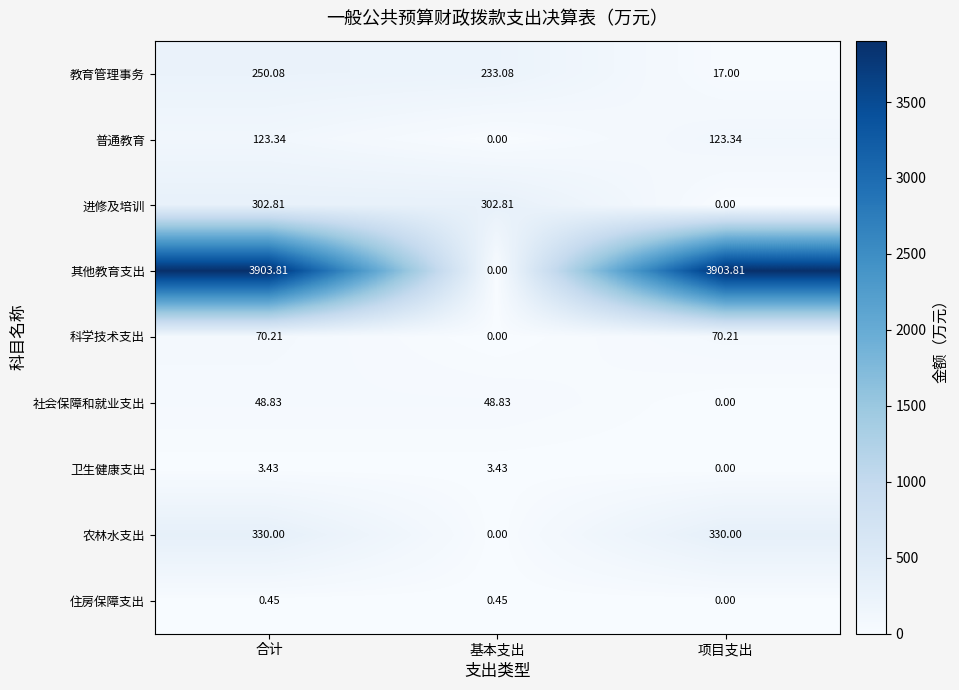

Which series has the largest total across all categories?

其他教育支出